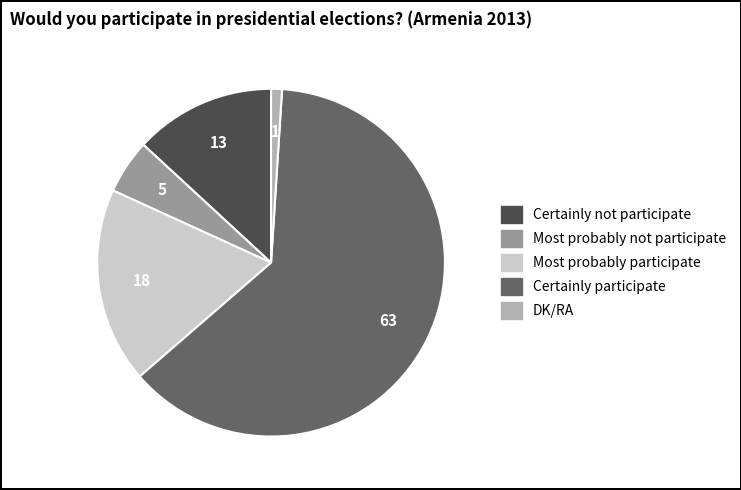

Rank the categories by value from lowest to highest.

DK/RA, Most probably not participate, Certainly not participate, Most probably participate, Certainly participate